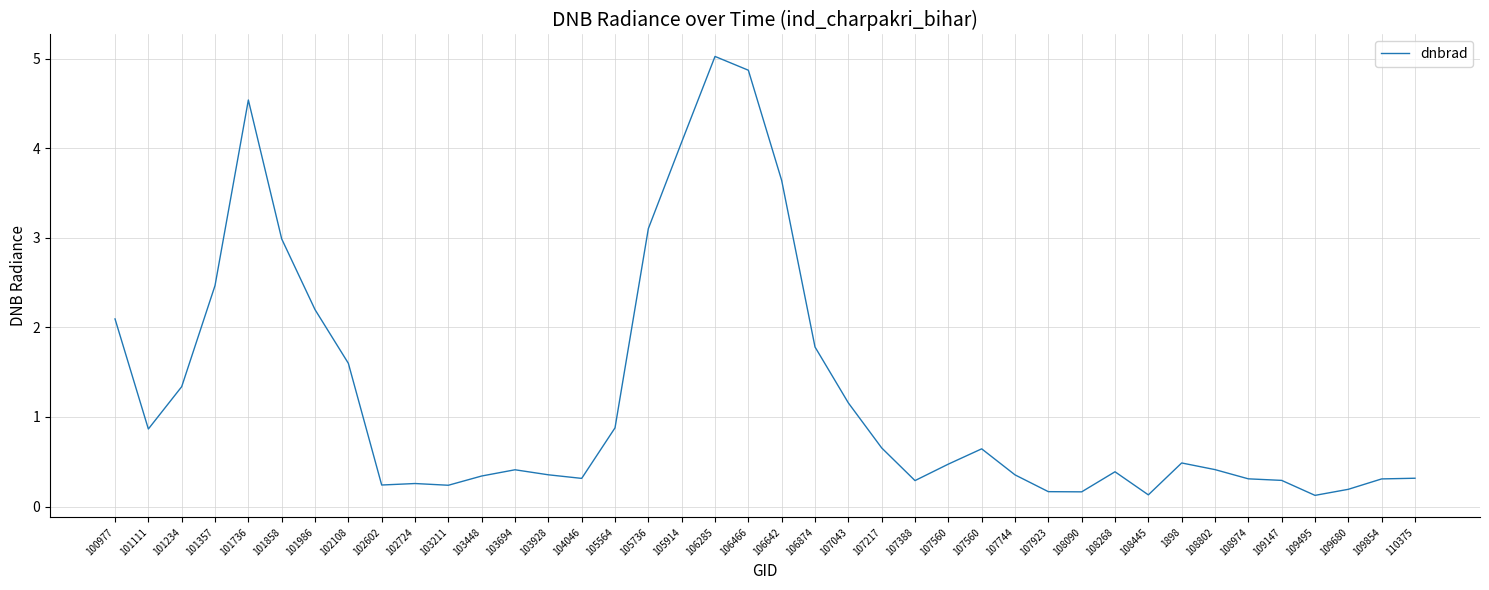

How many lines are shown in the chart?

1